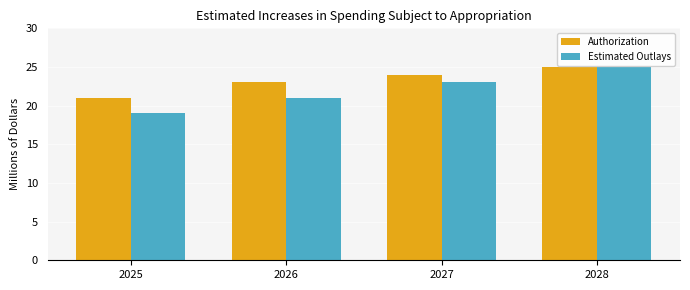

At 2027, list the series in order from smallest to largest.

Estimated Outlays, Authorization